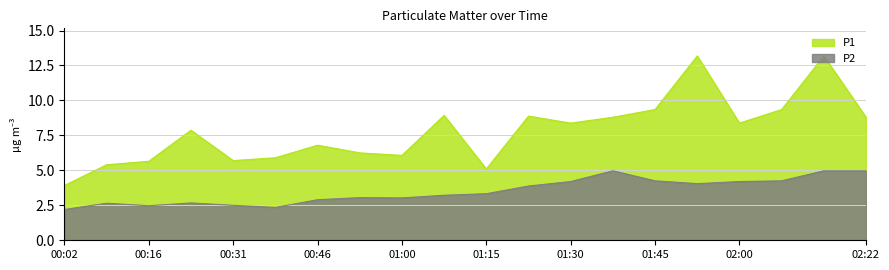

At 01:37, list the series in order from largest to smallest.

P1, P2